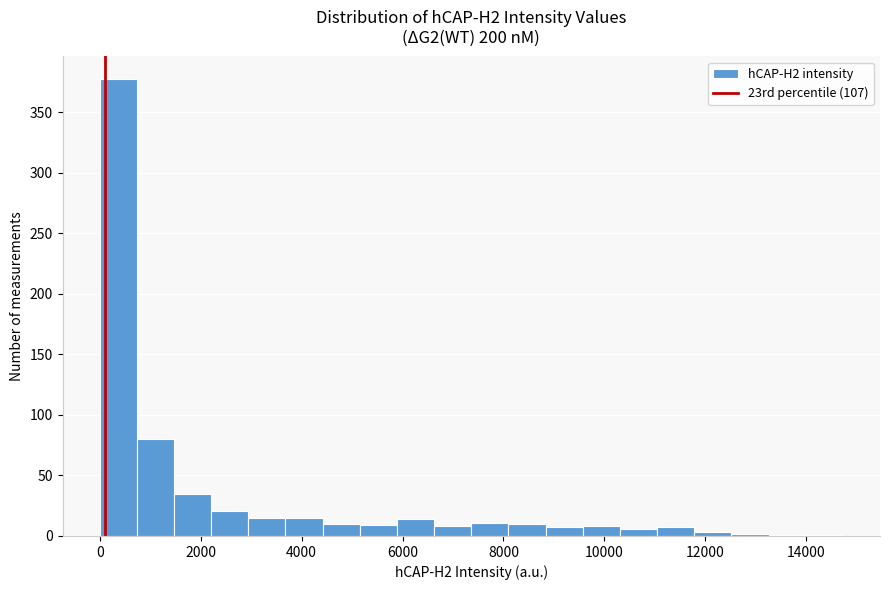

Around what value on the x-axis is the tallest bar? Give the approximate position of its centre, as read against the axis.

400